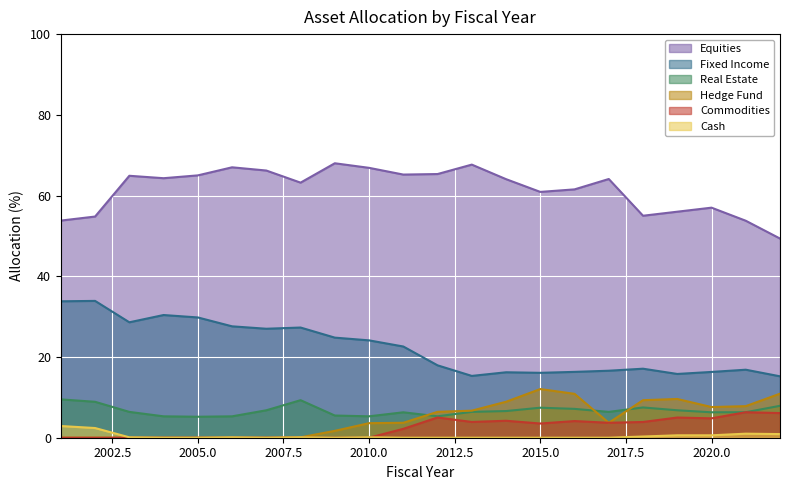

Which has a higher value, 2002 or 2007?

2007